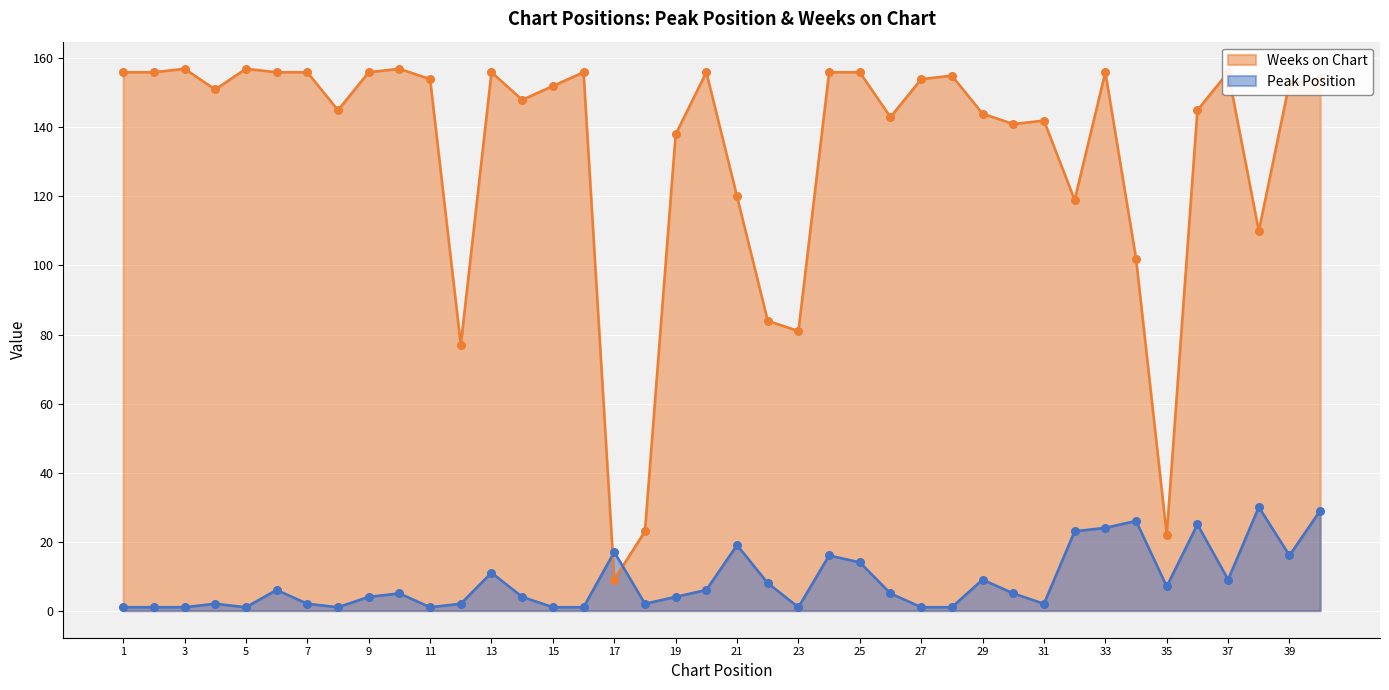

Which series reaches the minimum Y coordinate?

Peak Position